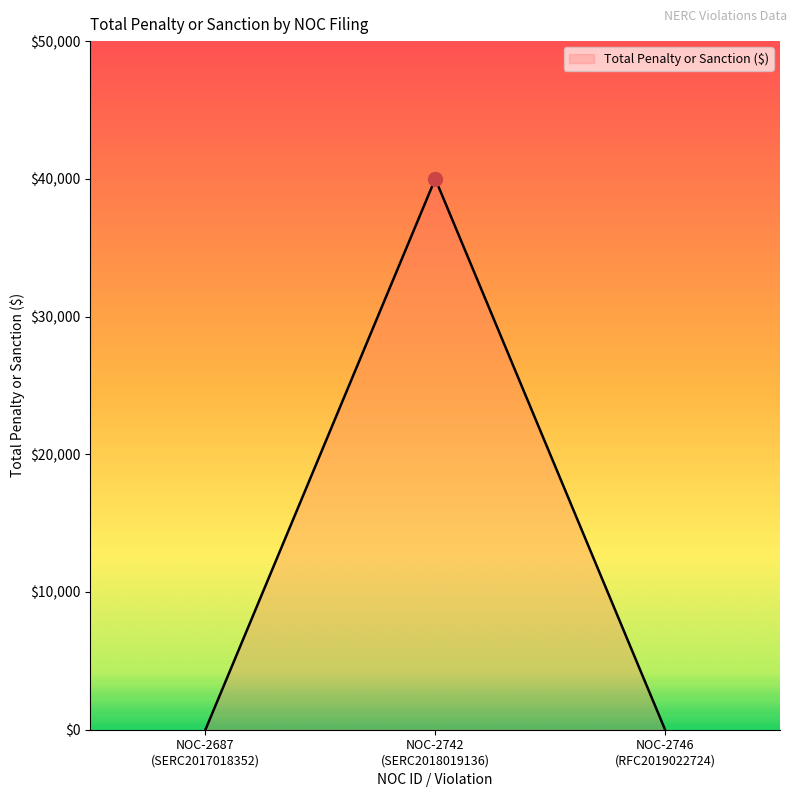

Does the chart display data point markers on the line(s)?

No